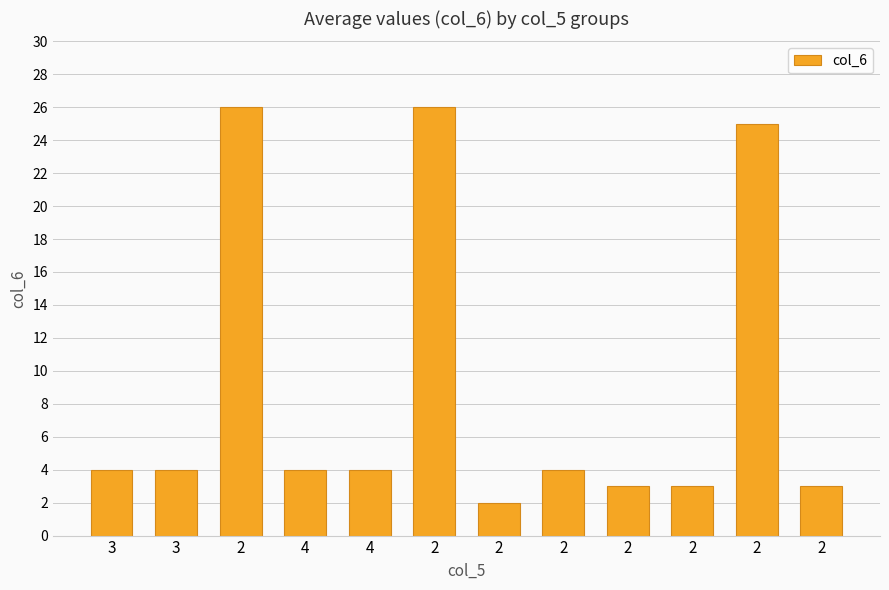

Reading right to left, list all the values displayed in this chart.

2=3	2=25	2=3	2=3	2=4	2=2	2=26	4=4	4=4	2=26	3=4	3=4